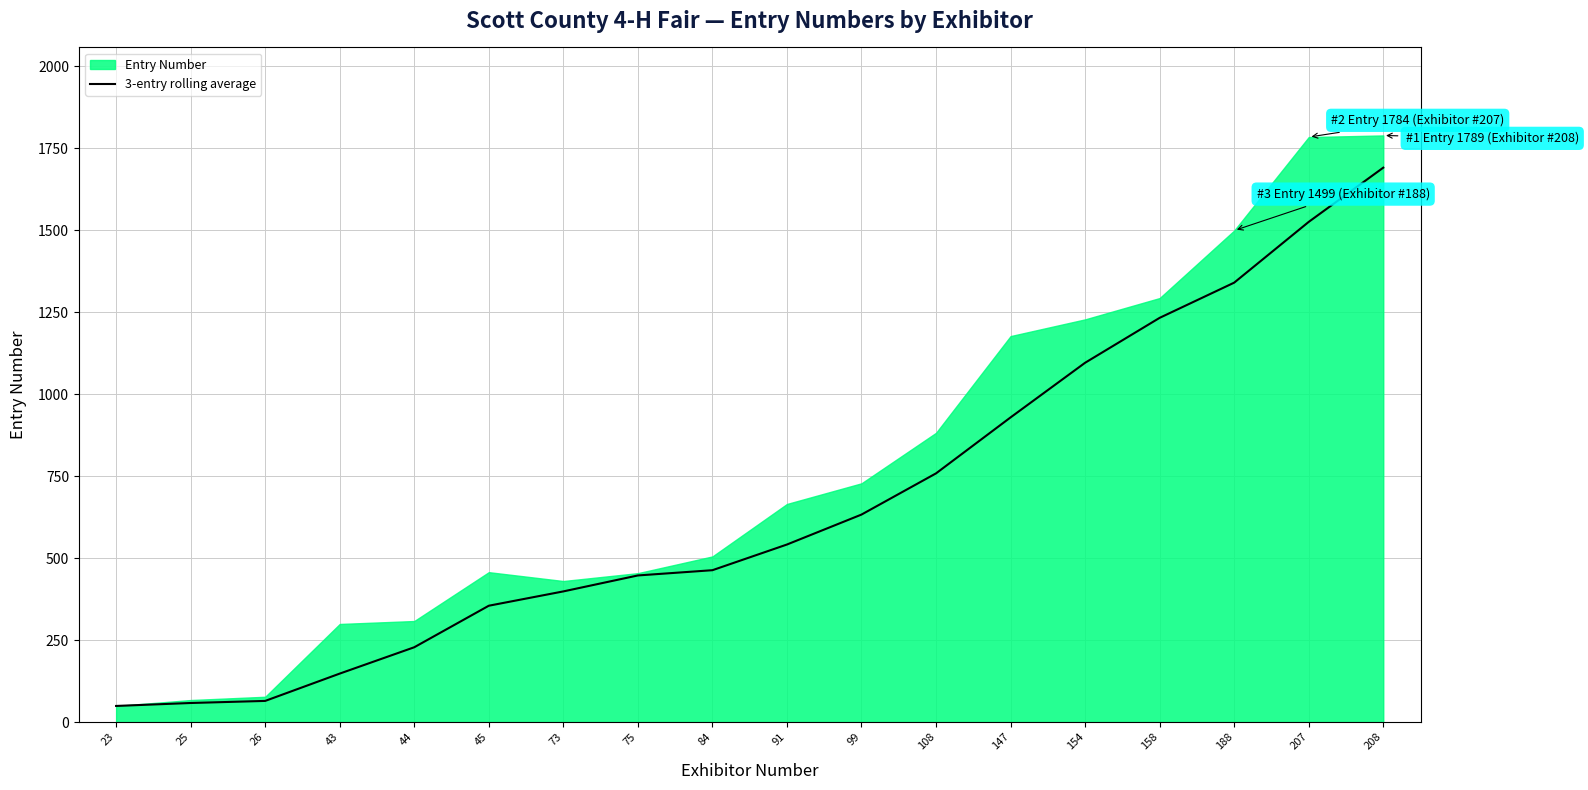

Approximately how many times larger is the value at 25 compared to 26?

0.9